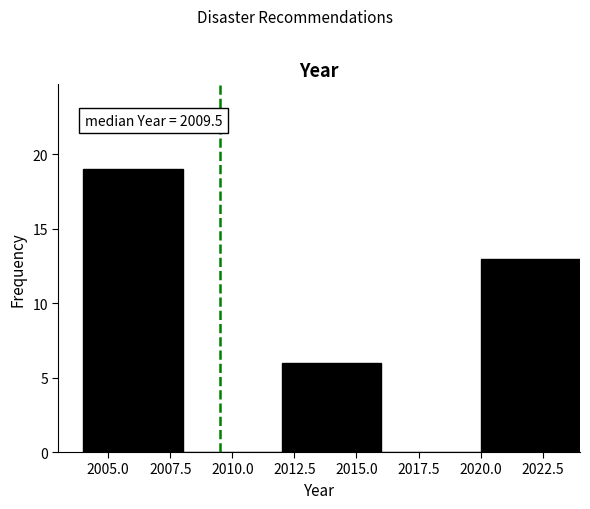

Over which range of the x-axis is the bar tallest?

2004 to 2008